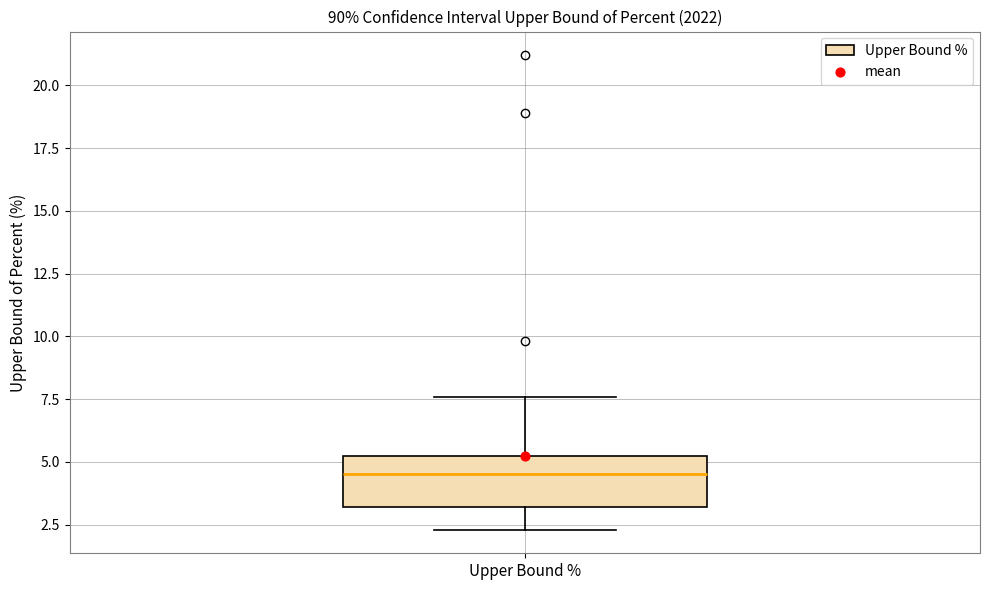

Transcribe this box plot: give where the median line is, the range the box spans, and where the two whiskers end, as read against the y-axis. The values are not printed on the chart, so give them approximately, as read against the axis.

median 4.5, box 3.0 to 5.5, whiskers 2.5 to 7.5